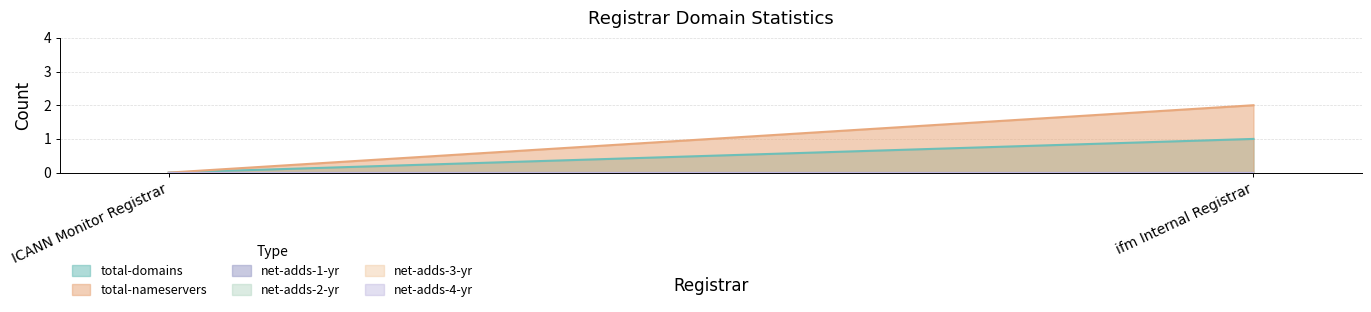

Which has a higher value, ICANN Monitor Registrar or ifm Internal Registrar?

ifm Internal Registrar